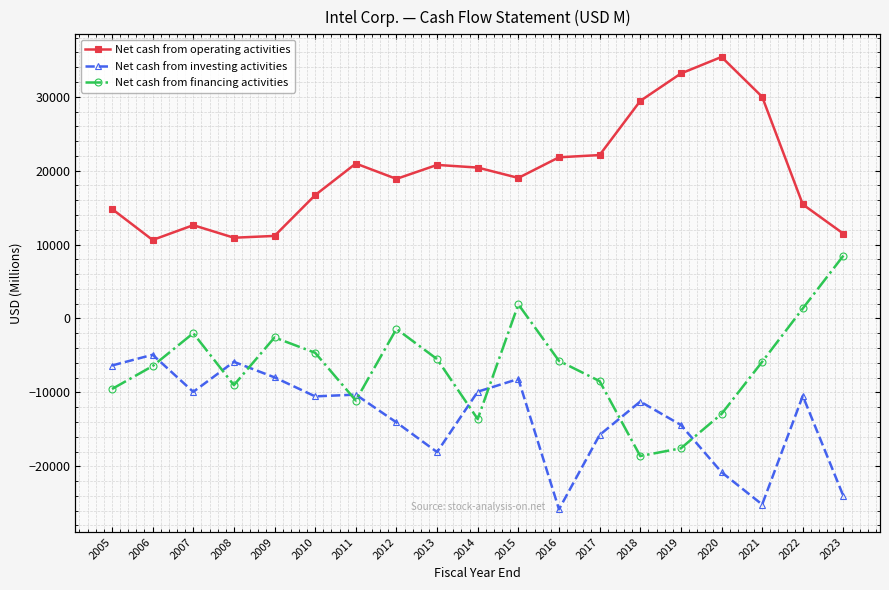

List the series in order of their overall mean, lowest first.

Net cash from investing activities, Net cash from financing activities, Net cash from operating activities